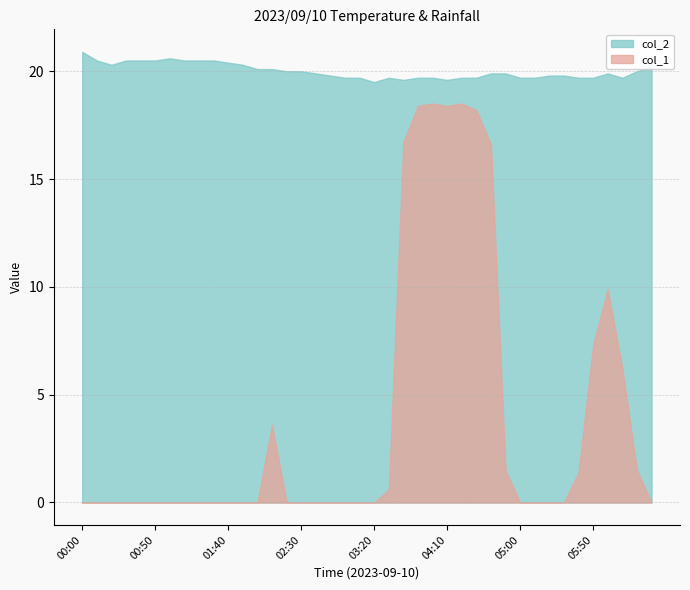

Where is the first local minimum for col_2?

00:20